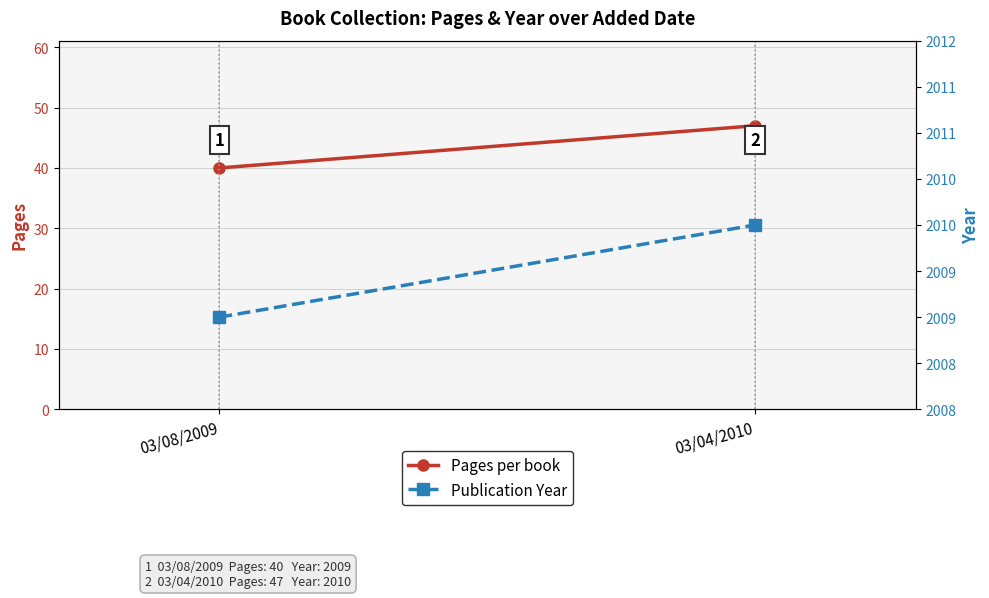

How many lines are shown in the chart?

2